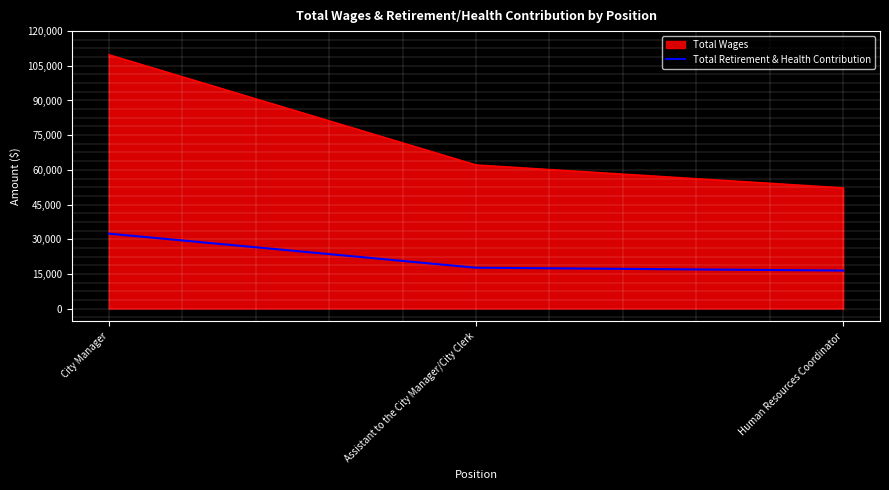

Count the number of data series in this chart.

2